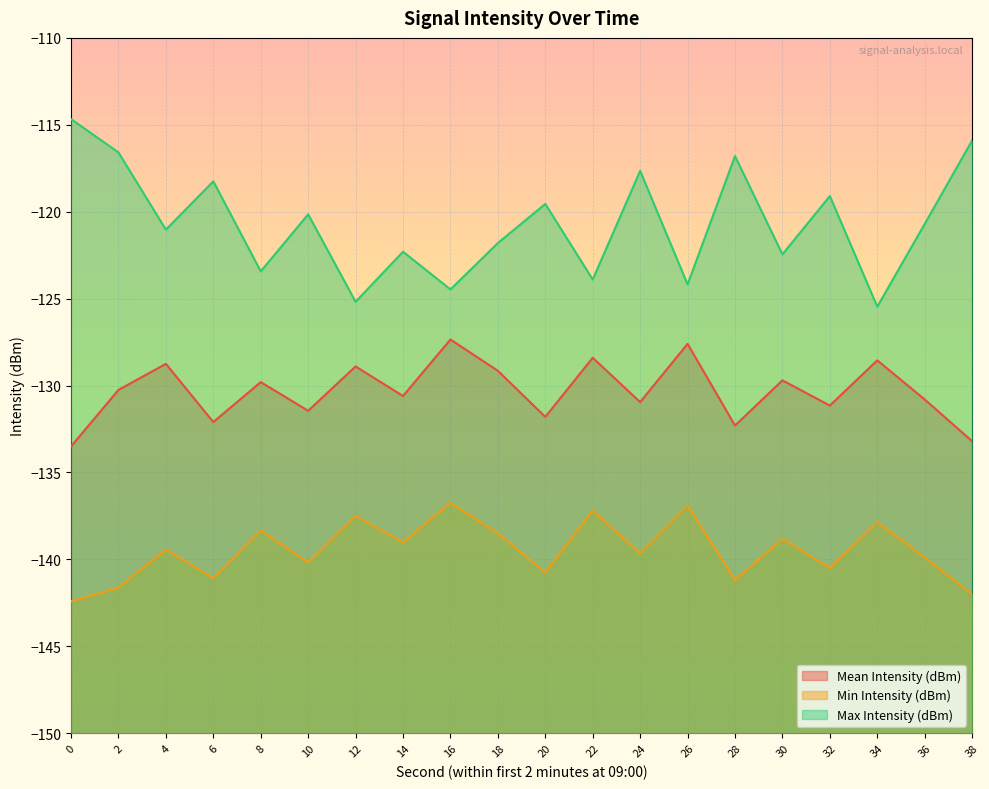

True or false: Mean Intensity (dBm) and Max Intensity (dBm) cross at least once.

False